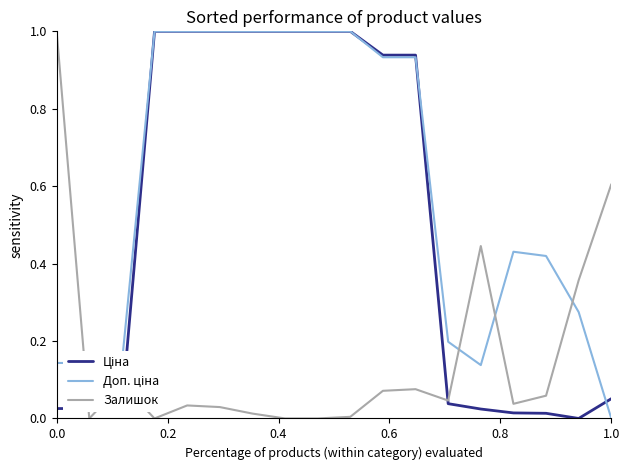

At how many categories does at least one series exceed 0?

18